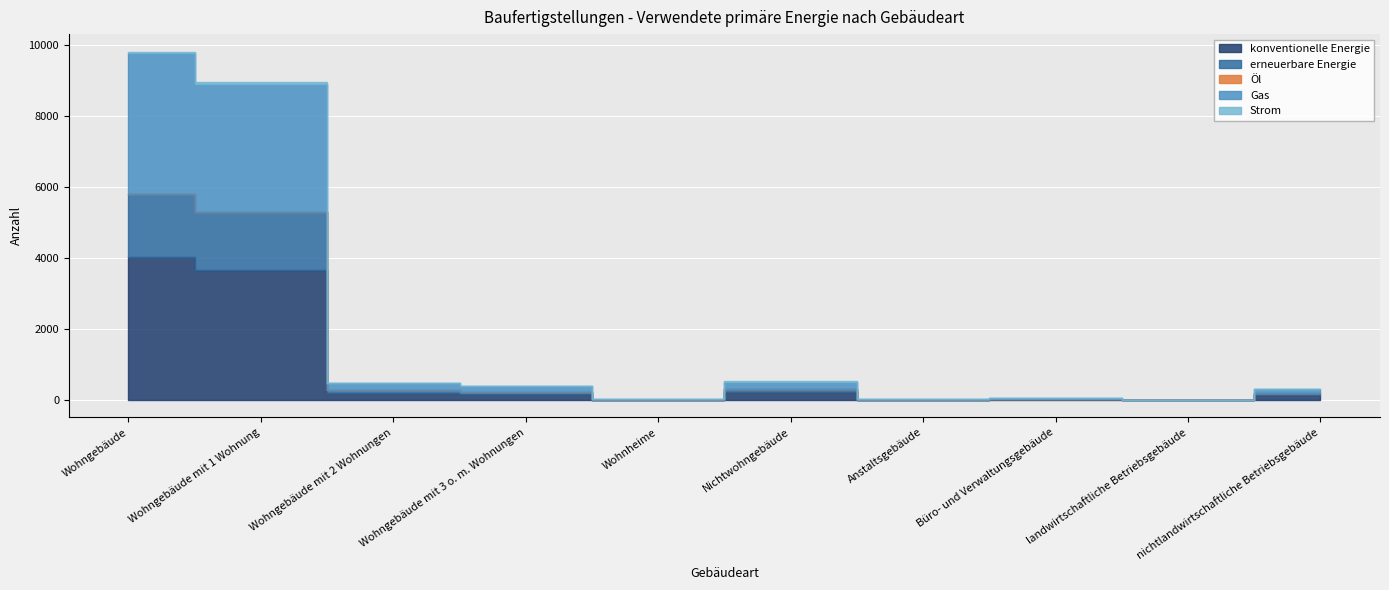

Which has a higher value, Wohngebäude or Wohngebäude mit 1 Wohnung?

Wohngebäude